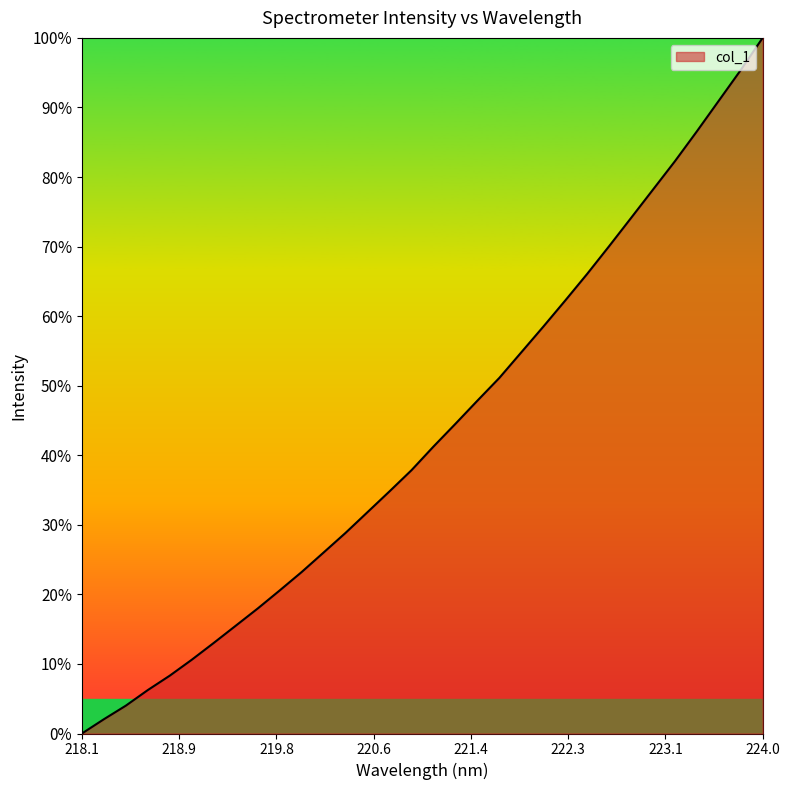

What is the maximum value shown in the chart?

100.0